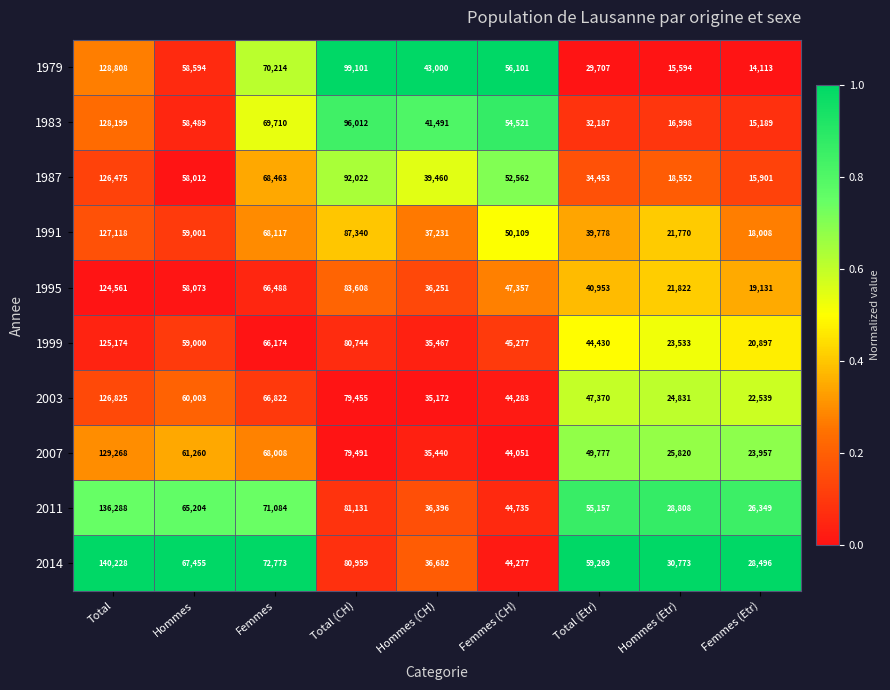

What is the difference between the 1987 values at Hommes (CH) and Total (Etr)?

5007